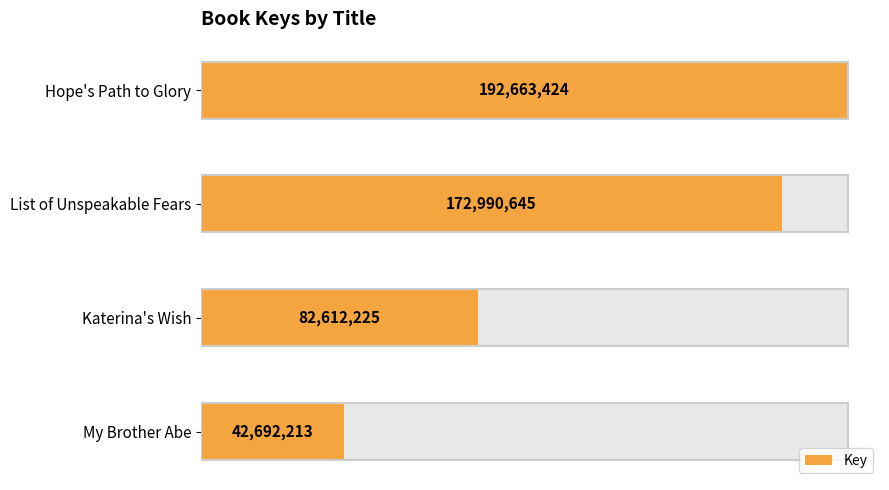

How many bars are there in total?

4